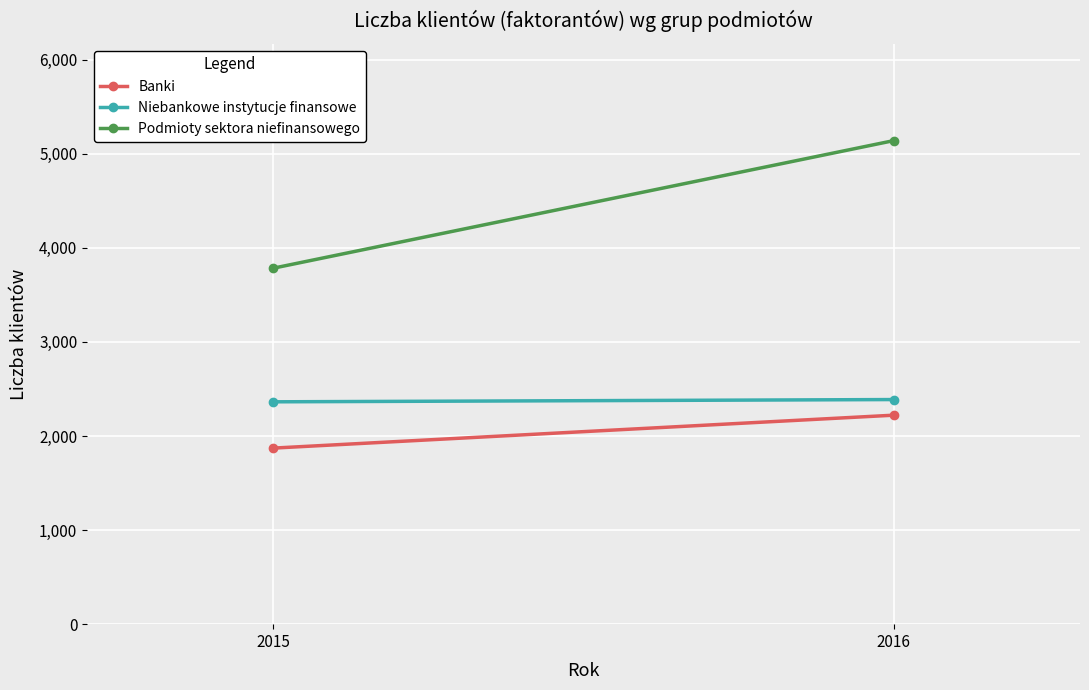

At 2015, list the series in order from smallest to largest.

Banki, Niebankowe instytucje finansowe, Podmioty sektora niefinansowego